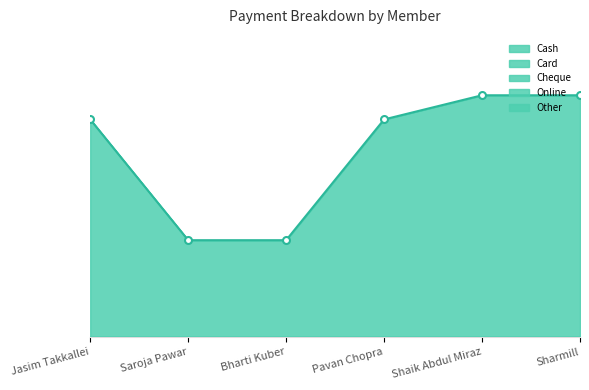

How many data points in Online are less than 4500?

2